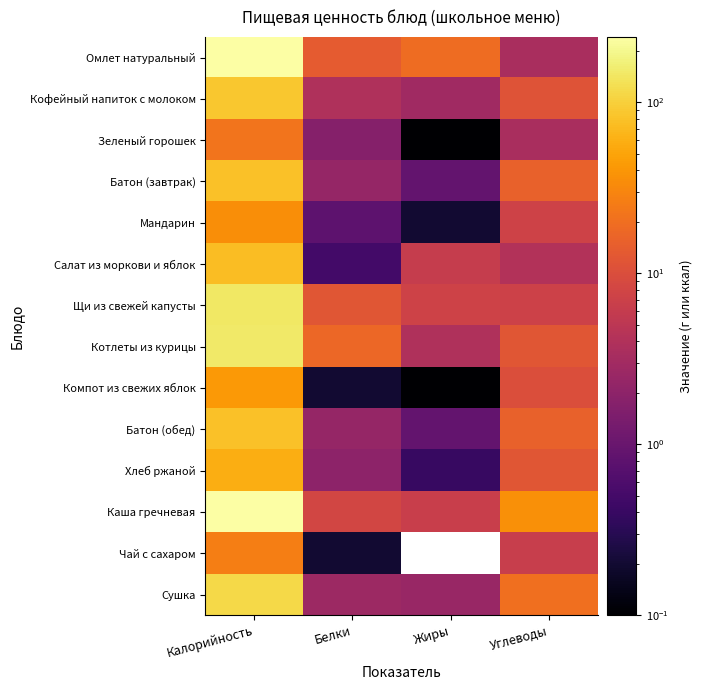

What is the total value across all series at Углеводы?

164.4